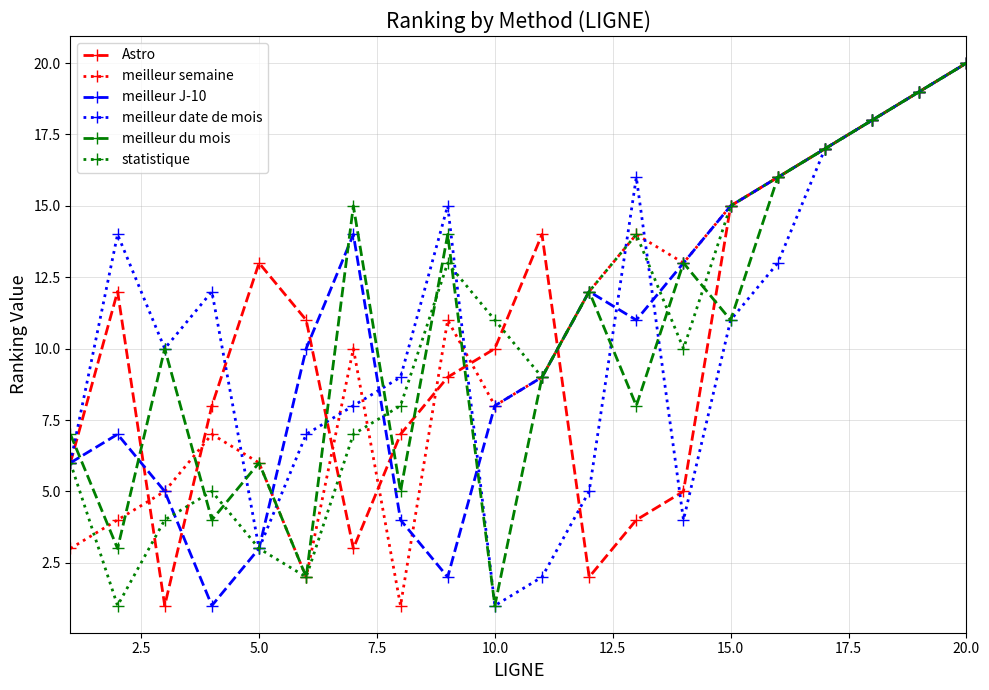

What is the maximum value shown in the chart?

20